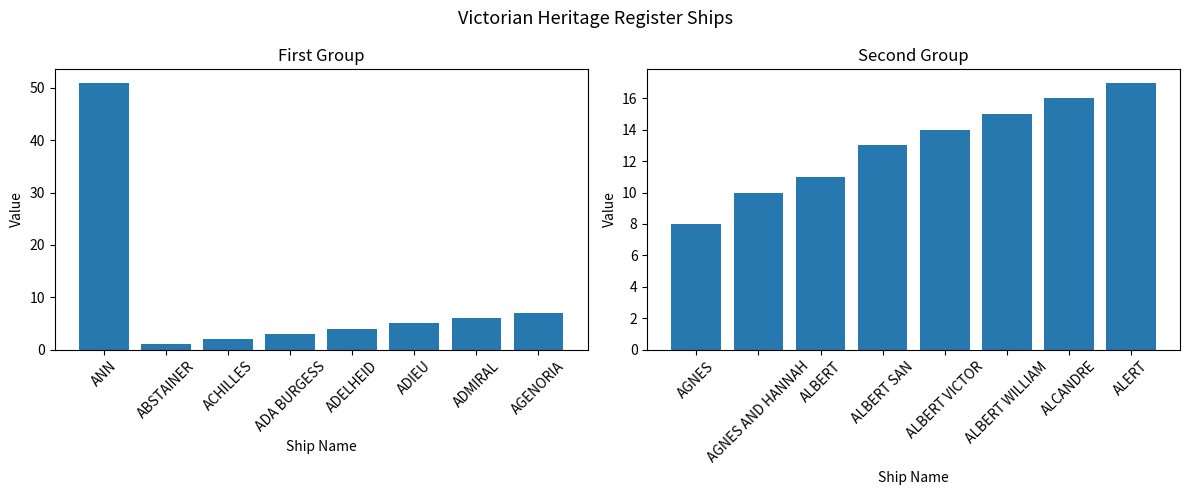

What is the label of the 1st bar from the right?

AGENORIA